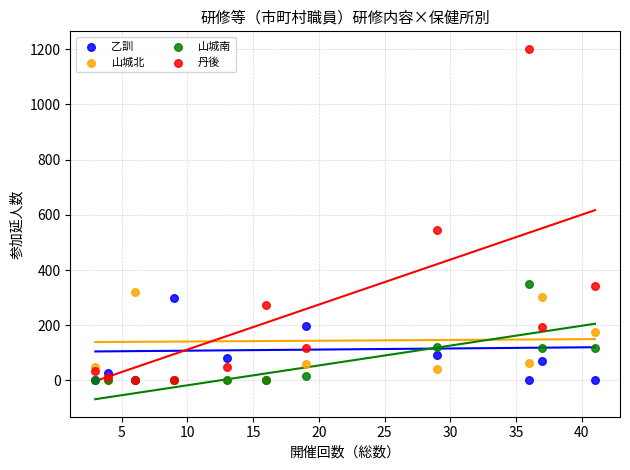

Which series has the widest spread of Y values?

丹後